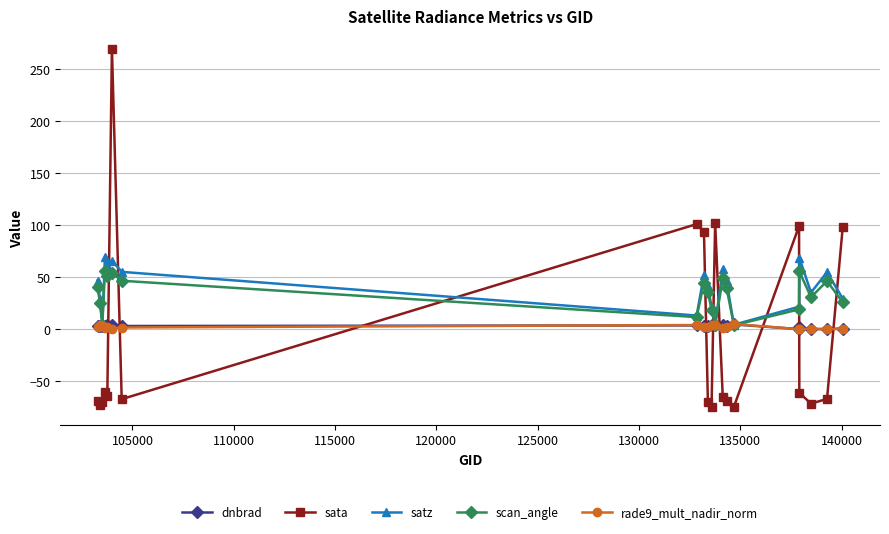

At how many categories does at least one series exceed 128?

1